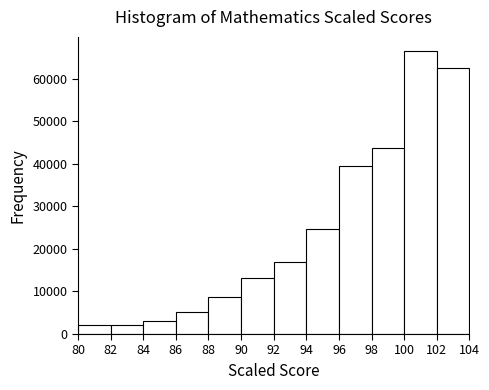

Reading left to right, list every bar in this chart as the range it spans on the x-axis followed by its height. The values are not printed on the chart, so give them approximately, as read against the axis.

80 to 82: 2000
82 to 84: 2000
84 to 86: 3000
86 to 88: 5000
88 to 90: 9000
90 to 92: 13000
92 to 94: 17000
94 to 96: 25000
96 to 98: 39000
98 to 100: 44000
100 to 102: 67000
102 to 104: 62000